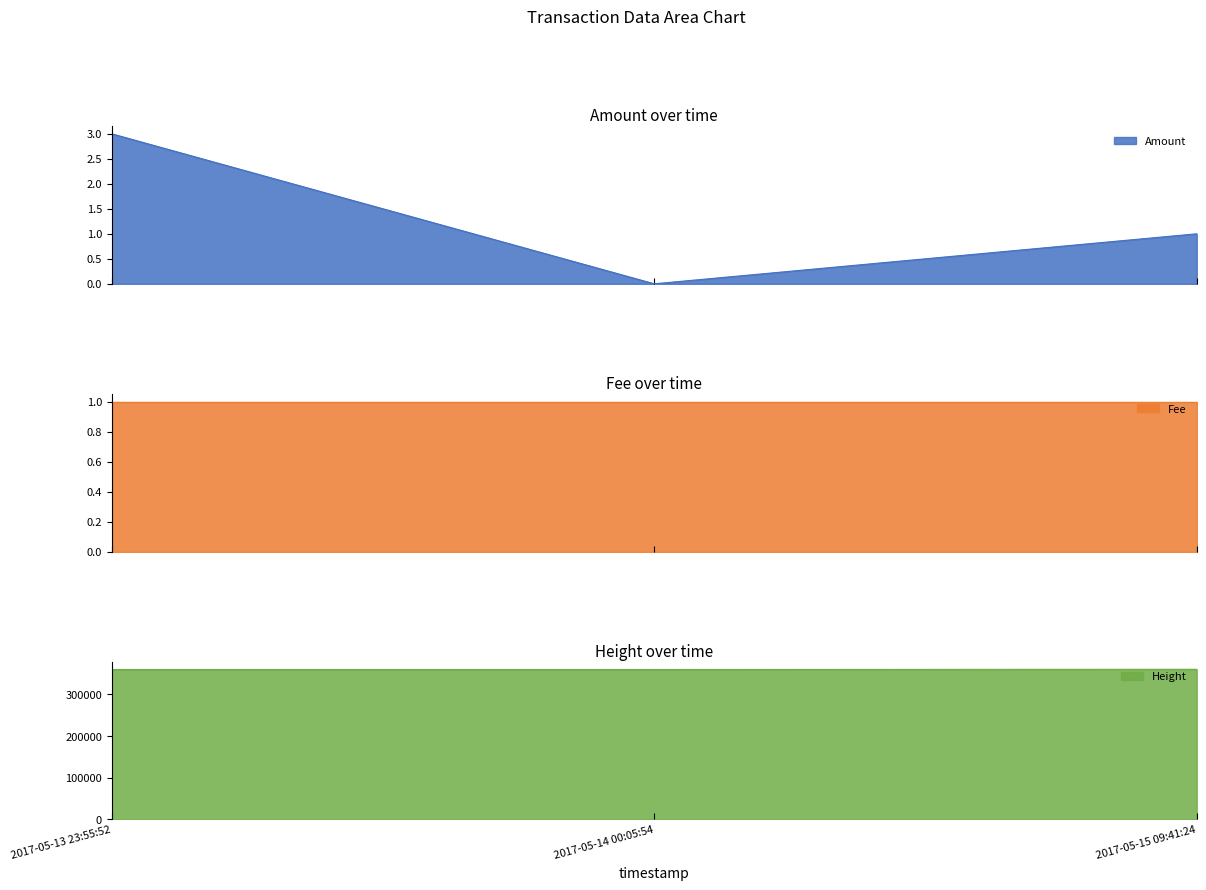

What is the highest value of the Amount series?

3